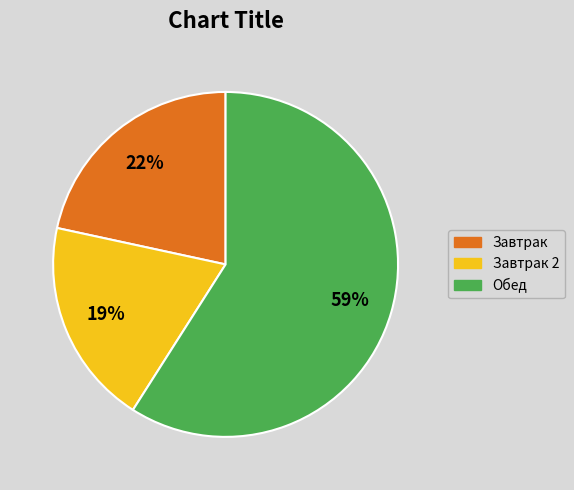

To the nearest percent, what is the difference between the largest and smallest slice percentages?

40%